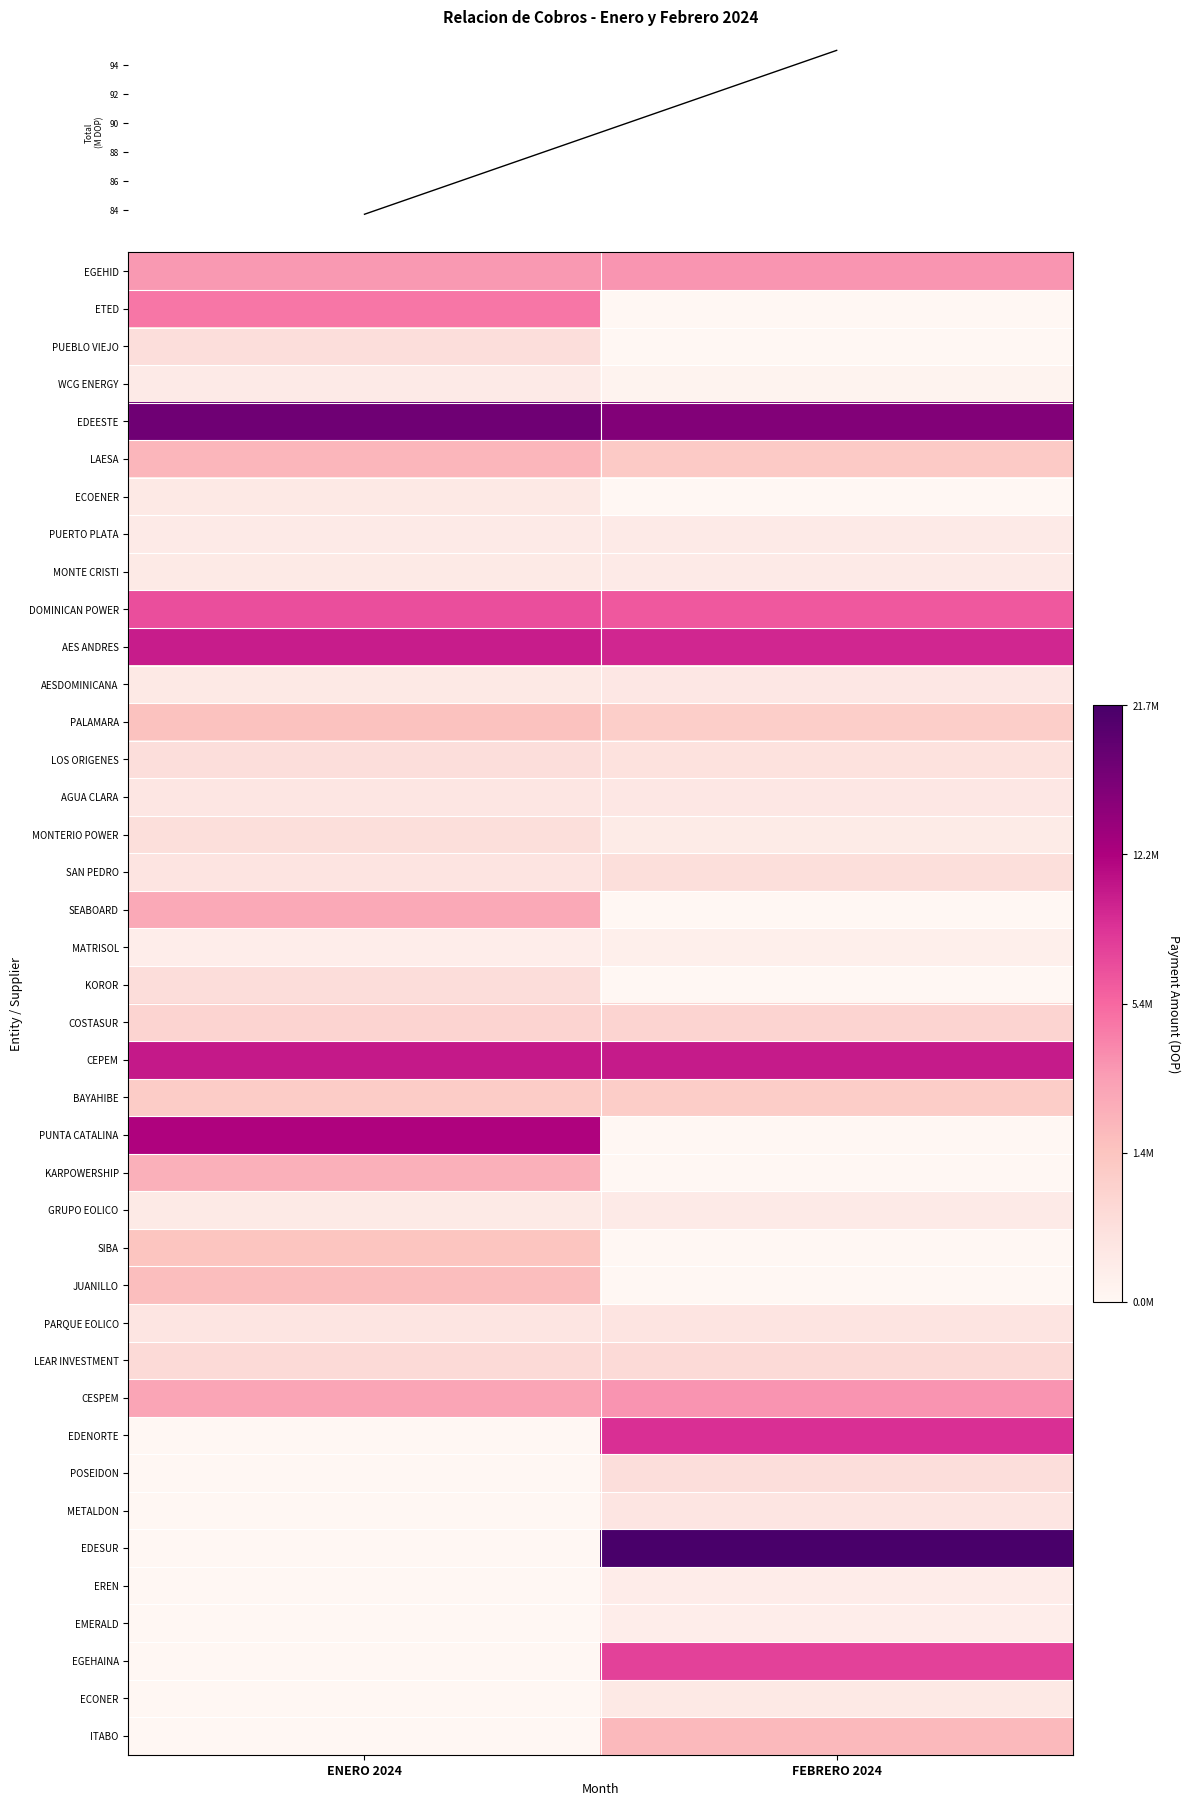

What is the total value across all series at FEBRERO 2024?

38563.0